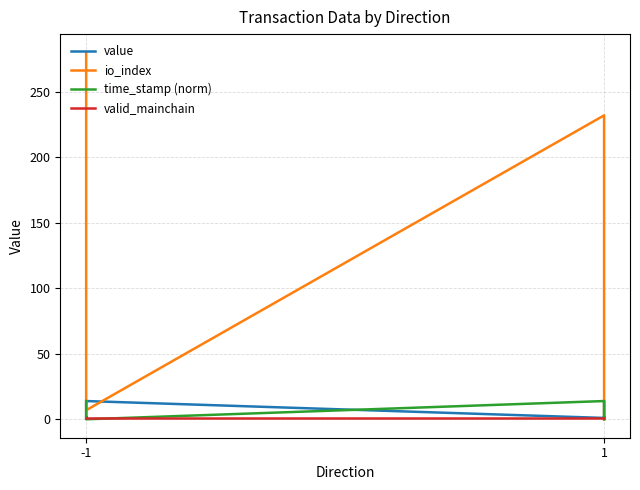

Between 4 and 5, which series saw the biggest shift?

io_index